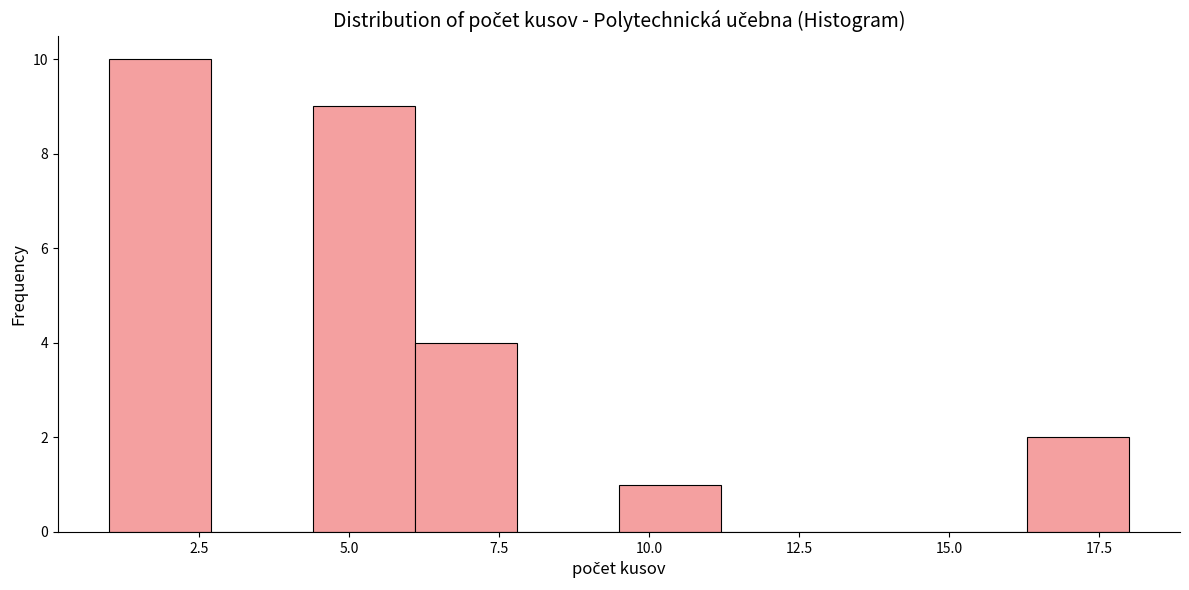

Around what value on the x-axis is the tallest bar? Give the approximate position of its centre, as read against the axis.

2.0